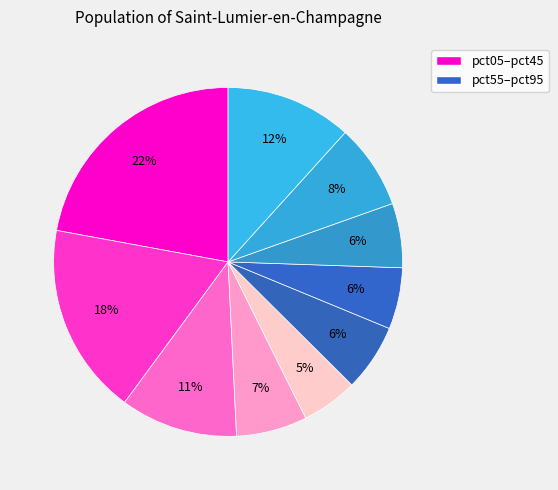

How many segments does this pie chart have?

10